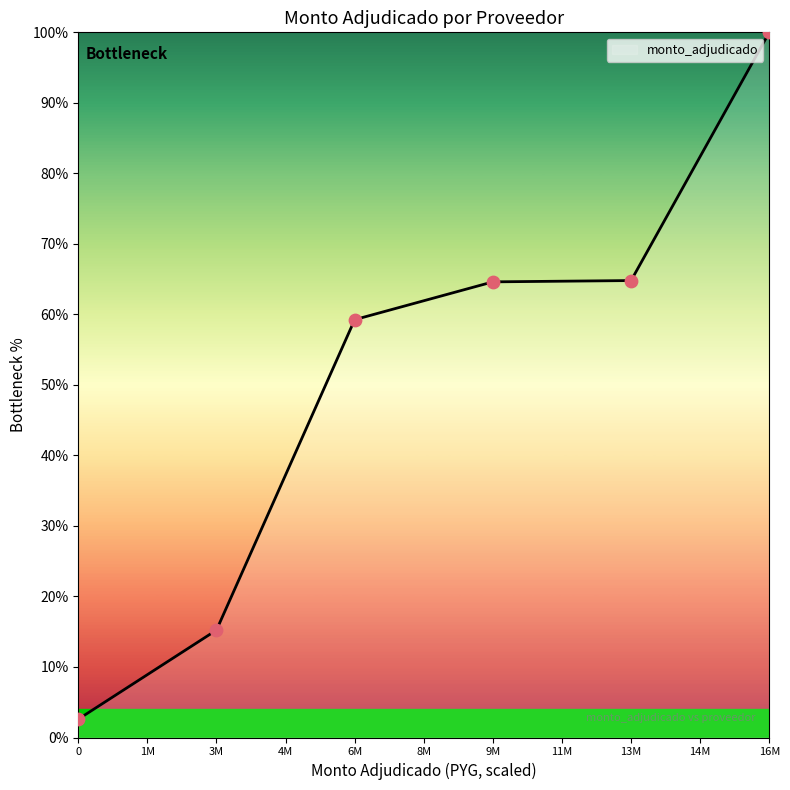

Between 13M and 3M, which is larger?

13M